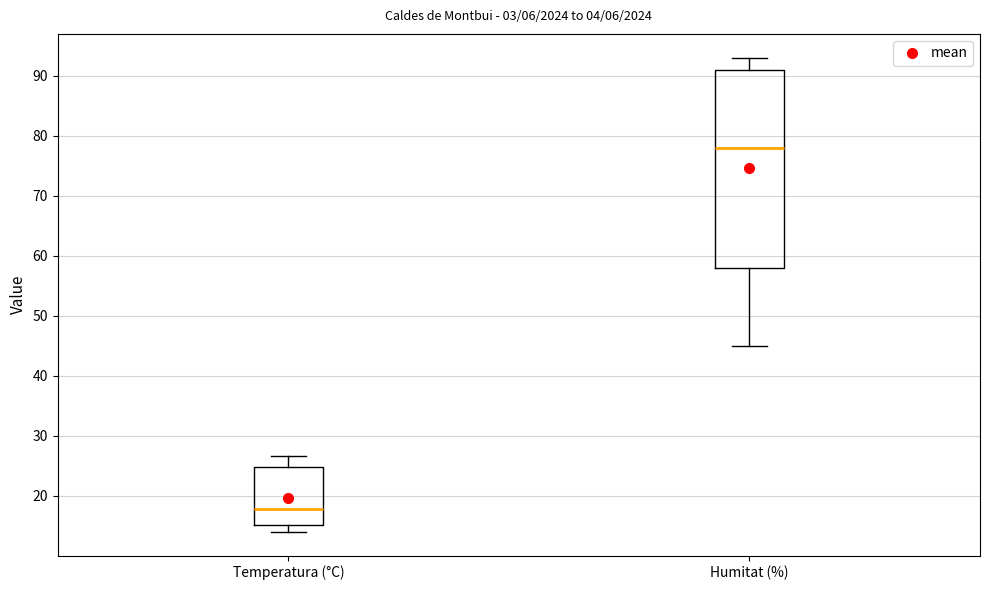

Which box is the tallest, from its lower edge to its upper edge?

Humitat (%)